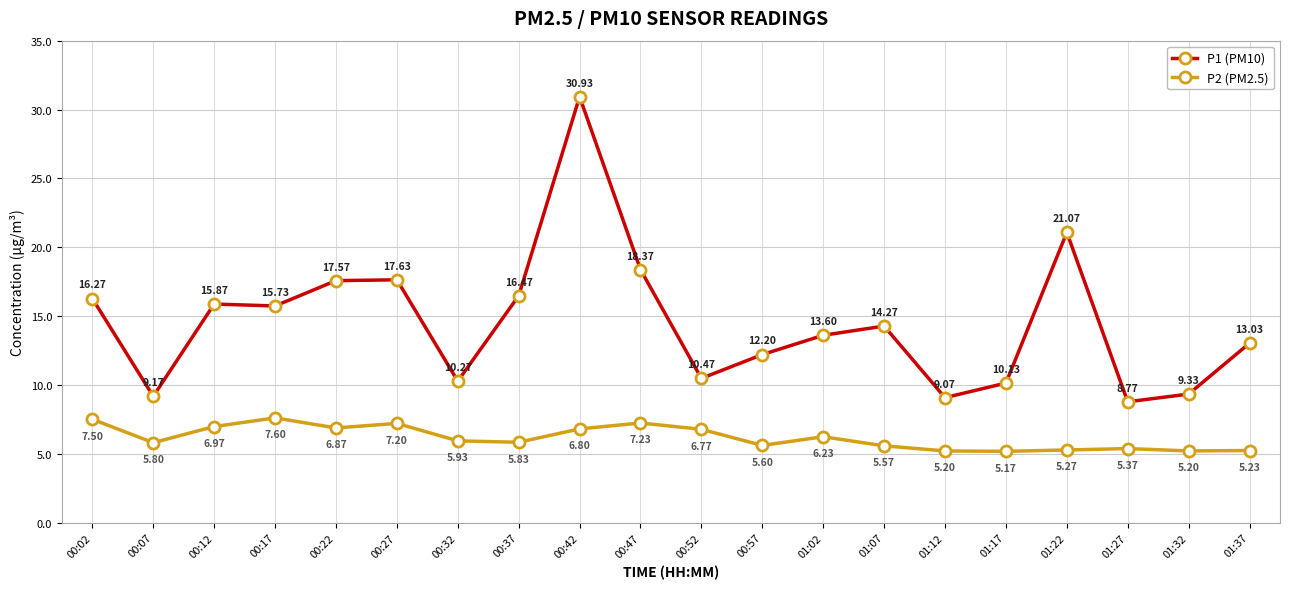

What is the total value across all series at 00:07?

15.0